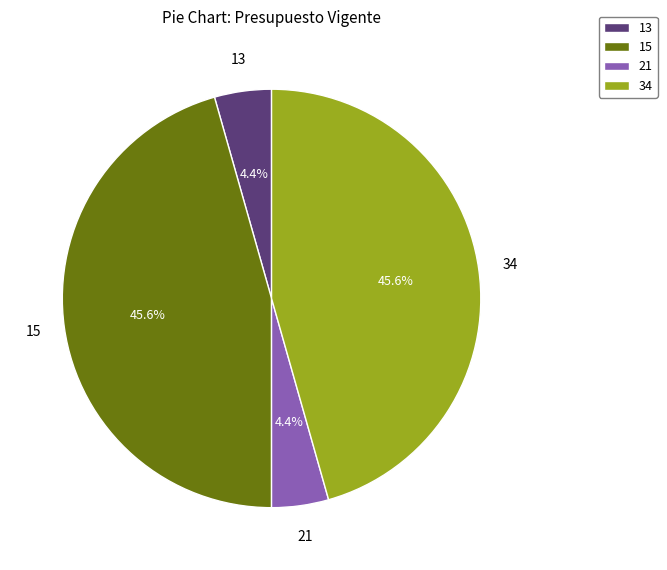

What portion of the pie excludes 13?

95.6%